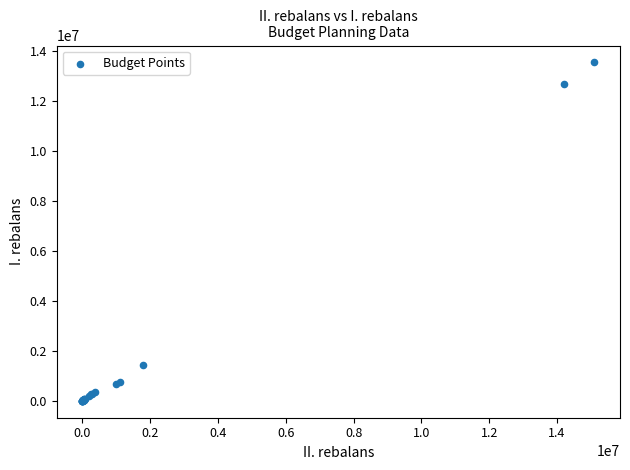

What Y value in the scatter plot is closest to 6774544?

1449524